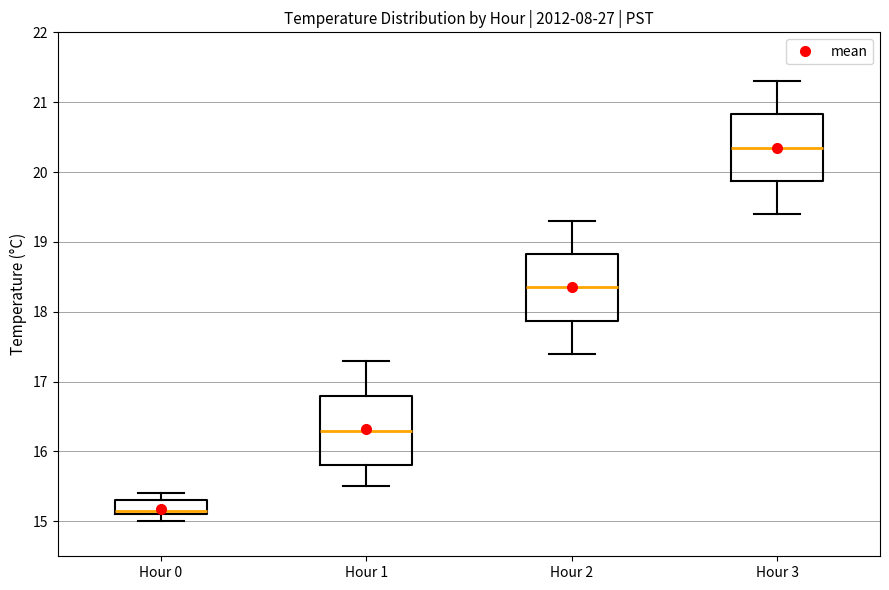

Where is the upper edge of the box for Hour 2 on the y-axis? The values are not printed on the chart, so give them approximately, as read against the axis.

18.8